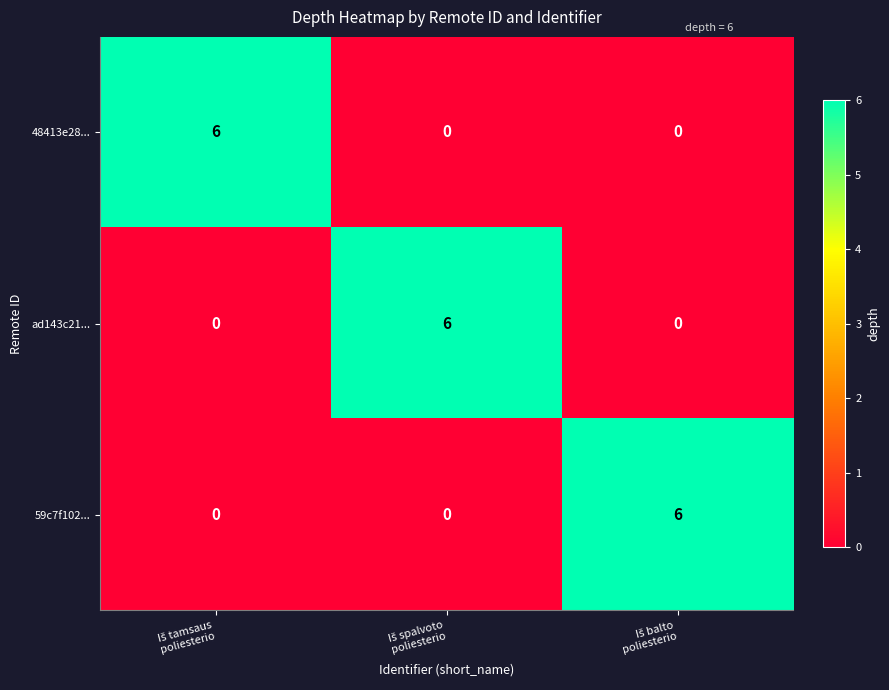

What is the difference between the maximum and minimum values in the 59c7f102... series?

6